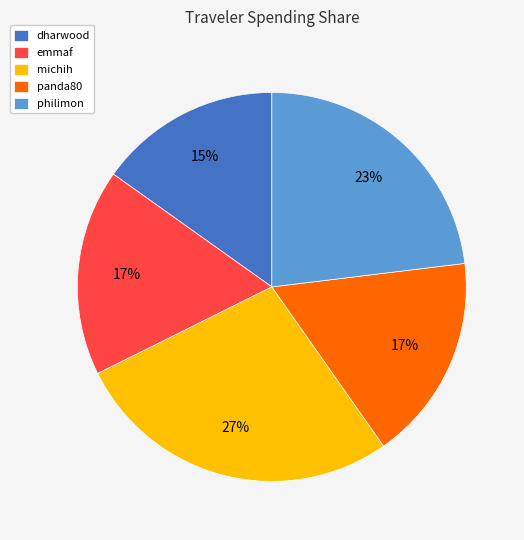

What percentage is the dharwood slice, to the nearest percent?

15%